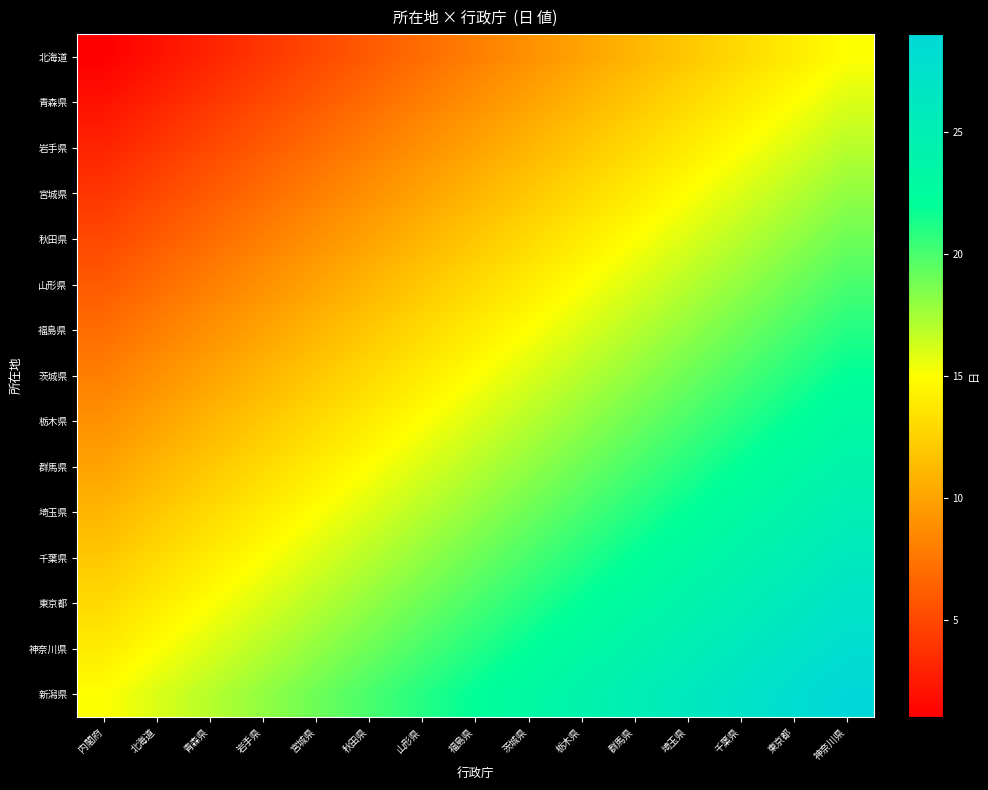

Reading left to right, extract all data points from this chart.

北海道: 内閣府=1	北海道=2	青森県=3	岩手県=4	宮城県=5	秋田県=6	山形県=7	福島県=8	茨城県=9	栃木県=10	群馬県=11	埼玉県=12	千葉県=13	東京都=14	神奈川県=15
青森県: 内閣府=2	北海道=3	青森県=4	岩手県=5	宮城県=6	秋田県=7	山形県=8	福島県=9	茨城県=10	栃木県=11	群馬県=12	埼玉県=13	千葉県=14	東京都=15	神奈川県=16
岩手県: 内閣府=3	北海道=4	青森県=5	岩手県=6	宮城県=7	秋田県=8	山形県=9	福島県=10	茨城県=11	栃木県=12	群馬県=13	埼玉県=14	千葉県=15	東京都=16	神奈川県=17
宮城県: 内閣府=4	北海道=5	青森県=6	岩手県=7	宮城県=8	秋田県=9	山形県=10	福島県=11	茨城県=12	栃木県=13	群馬県=14	埼玉県=15	千葉県=16	東京都=17	神奈川県=18
秋田県: 内閣府=5	北海道=6	青森県=7	岩手県=8	宮城県=9	秋田県=10	山形県=11	福島県=12	茨城県=13	栃木県=14	群馬県=15	埼玉県=16	千葉県=17	東京都=18	神奈川県=19
山形県: 内閣府=6	北海道=7	青森県=8	岩手県=9	宮城県=10	秋田県=11	山形県=12	福島県=13	茨城県=14	栃木県=15	群馬県=16	埼玉県=17	千葉県=18	東京都=19	神奈川県=20
福島県: 内閣府=7	北海道=8	青森県=9	岩手県=10	宮城県=11	秋田県=12	山形県=13	福島県=14	茨城県=15	栃木県=16	群馬県=17	埼玉県=18	千葉県=19	東京都=20	神奈川県=21
茨城県: 内閣府=8	北海道=9	青森県=10	岩手県=11	宮城県=12	秋田県=13	山形県=14	福島県=15	茨城県=16	栃木県=17	群馬県=18	埼玉県=19	千葉県=20	東京都=21	神奈川県=22
栃木県: 内閣府=9	北海道=10	青森県=11	岩手県=12	宮城県=13	秋田県=14	山形県=15	福島県=16	茨城県=17	栃木県=18	群馬県=19	埼玉県=20	千葉県=21	東京都=22	神奈川県=23
群馬県: 内閣府=10	北海道=11	青森県=12	岩手県=13	宮城県=14	秋田県=15	山形県=16	福島県=17	茨城県=18	栃木県=19	群馬県=20	埼玉県=21	千葉県=22	東京都=23	神奈川県=24
埼玉県: 内閣府=11	北海道=12	青森県=13	岩手県=14	宮城県=15	秋田県=16	山形県=17	福島県=18	茨城県=19	栃木県=20	群馬県=21	埼玉県=22	千葉県=23	東京都=24	神奈川県=25
千葉県: 内閣府=12	北海道=13	青森県=14	岩手県=15	宮城県=16	秋田県=17	山形県=18	福島県=19	茨城県=20	栃木県=21	群馬県=22	埼玉県=23	千葉県=24	東京都=25	神奈川県=26
東京都: 内閣府=13	北海道=14	青森県=15	岩手県=16	宮城県=17	秋田県=18	山形県=19	福島県=20	茨城県=21	栃木県=22	群馬県=23	埼玉県=24	千葉県=25	東京都=26	神奈川県=27
神奈川県: 内閣府=14	北海道=15	青森県=16	岩手県=17	宮城県=18	秋田県=19	山形県=20	福島県=21	茨城県=22	栃木県=23	群馬県=24	埼玉県=25	千葉県=26	東京都=27	神奈川県=28
新潟県: 内閣府=15	北海道=16	青森県=17	岩手県=18	宮城県=19	秋田県=20	山形県=21	福島県=22	茨城県=23	栃木県=24	群馬県=25	埼玉県=26	千葉県=27	東京都=28	神奈川県=29